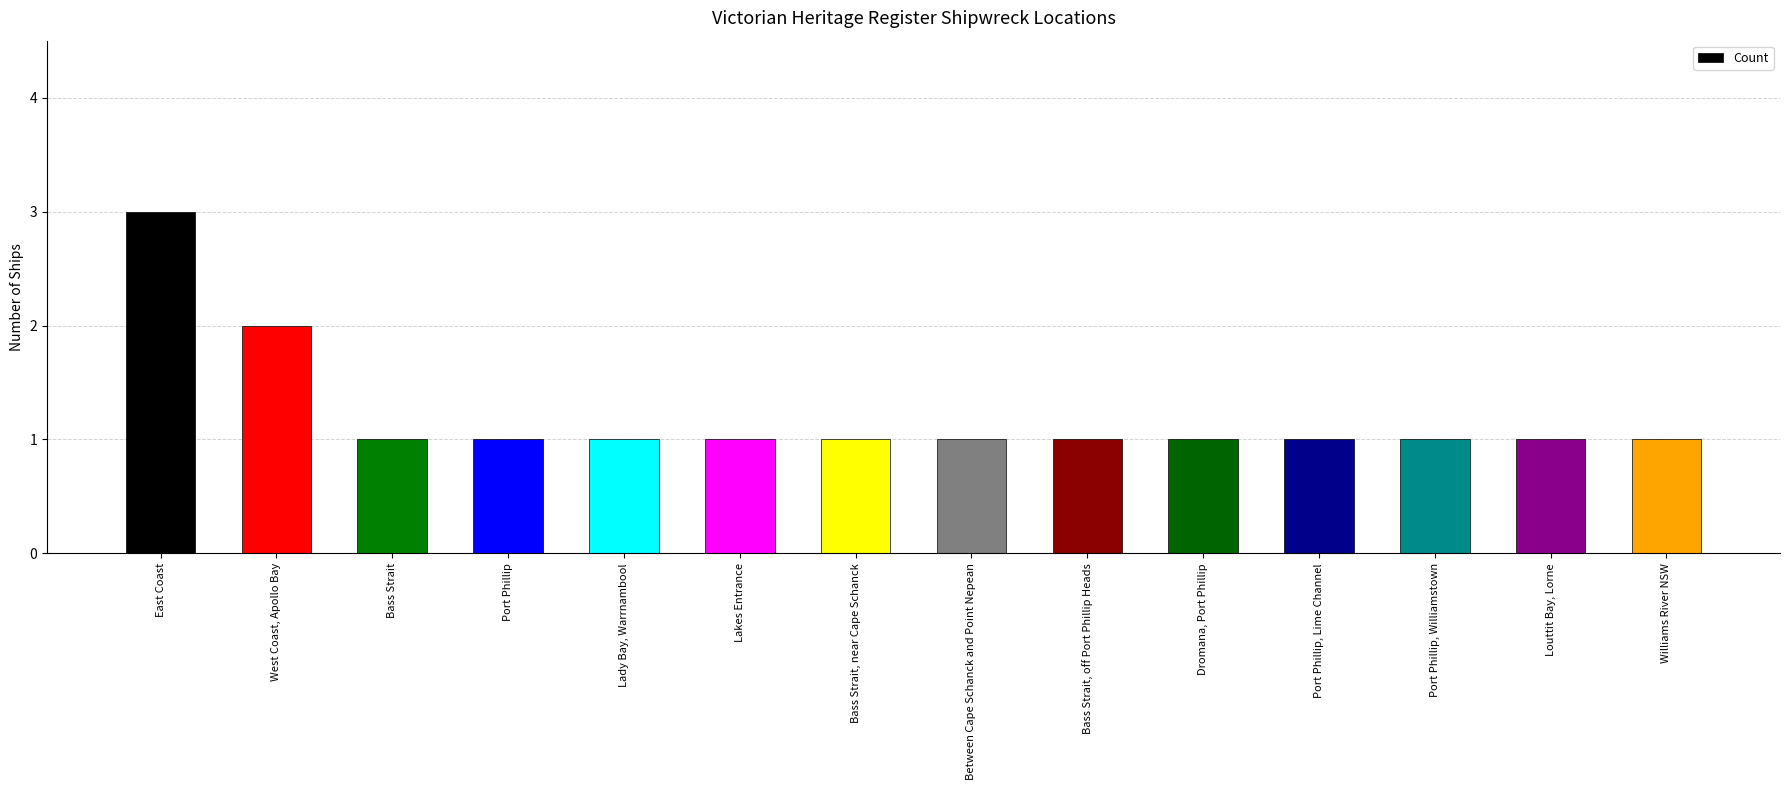

Count the values in the range 1 to 2.

13